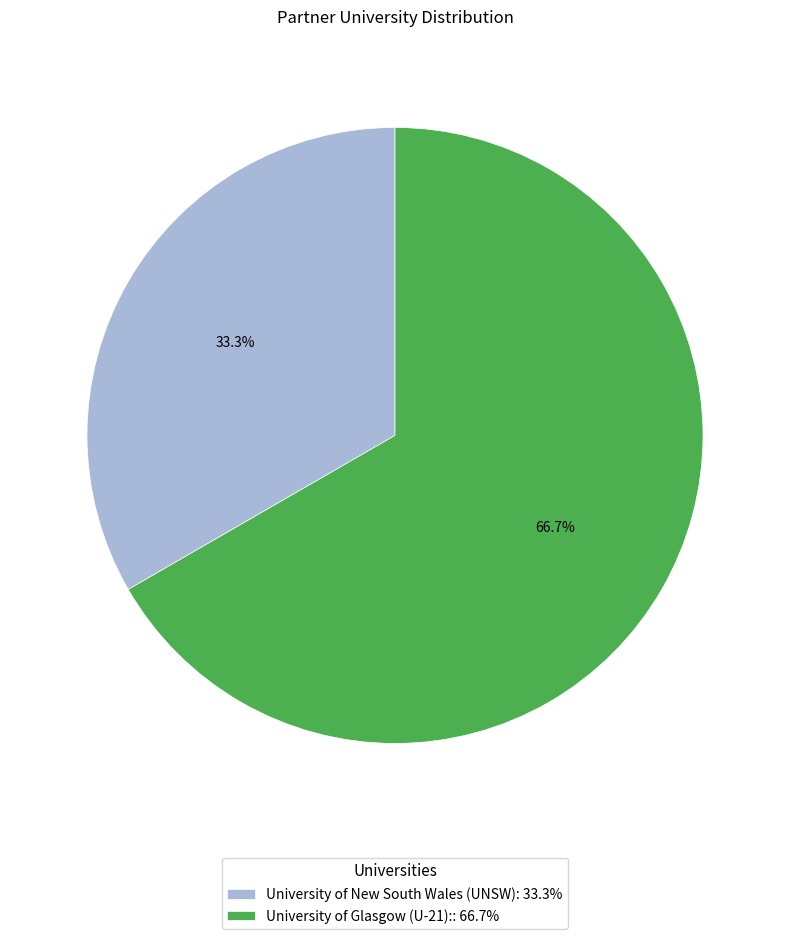

To the nearest percent, what is the average slice percentage?

50%